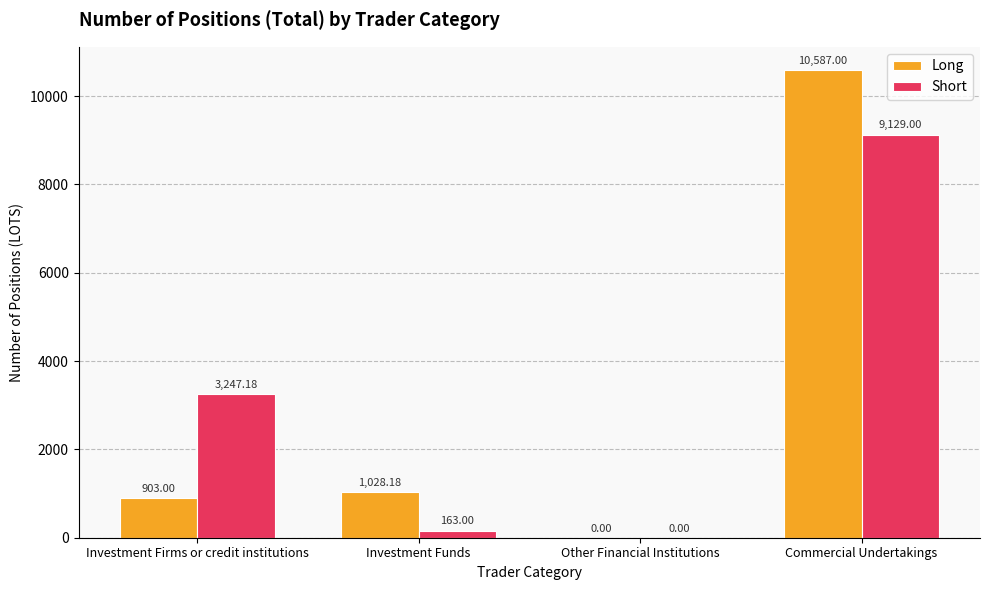

What are all the series names shown in the legend?

Long, Short